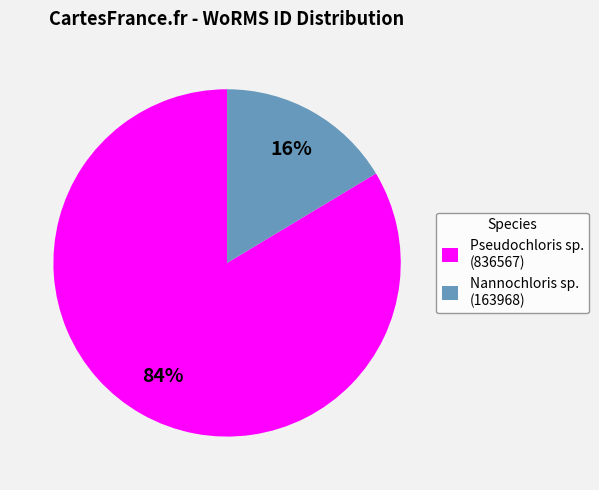

Rank the categories by value from lowest to highest.

Nannochloris sp. (163968), Pseudochloris sp. (836567)